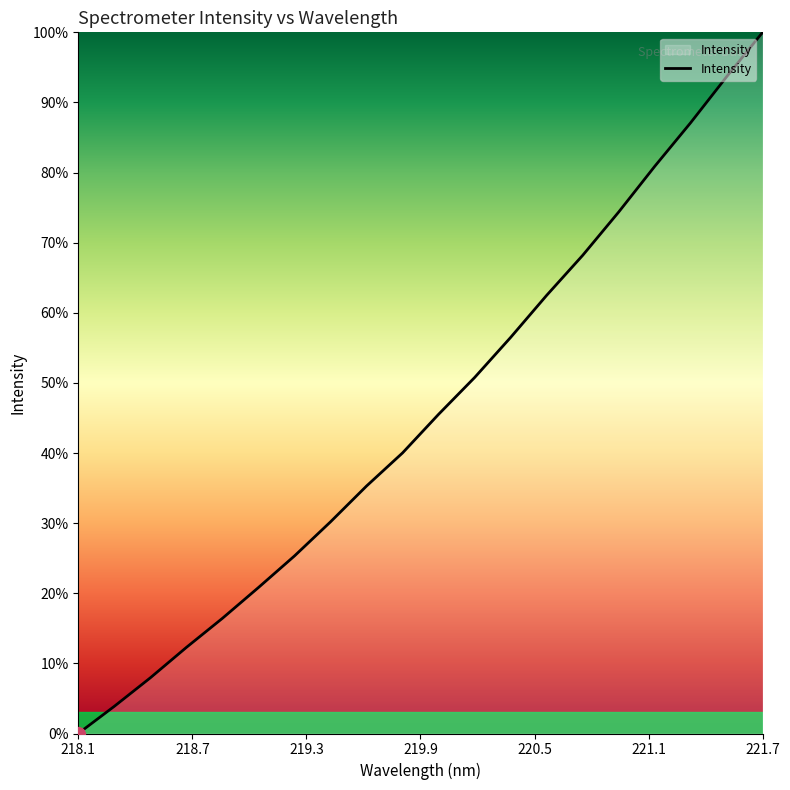

Does the chart display data point markers on the line(s)?

No